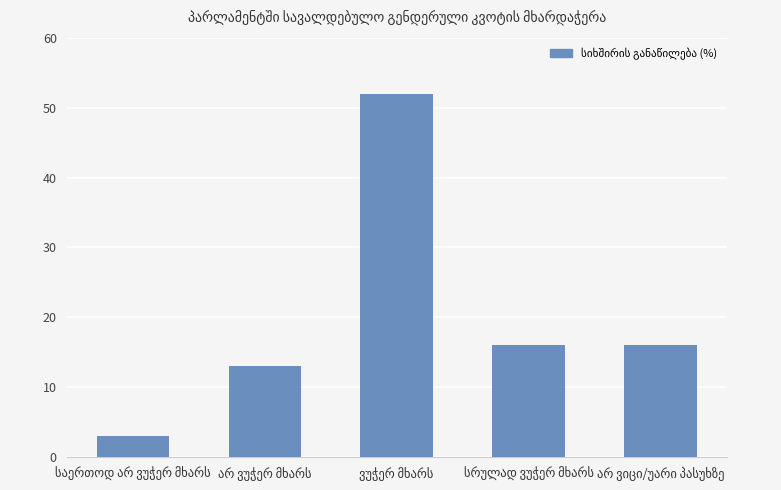

What is the difference between the second highest and second lowest values?

3